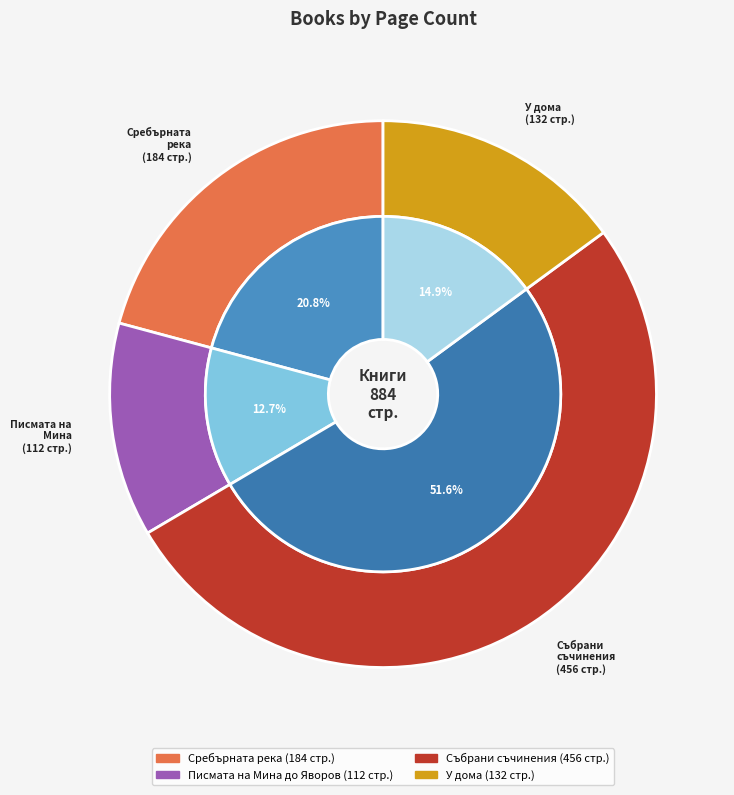

Rank the categories by value from lowest to highest.

Писмата на Мина до Яворов, У дома, Сребърната река, Събрани съчинения